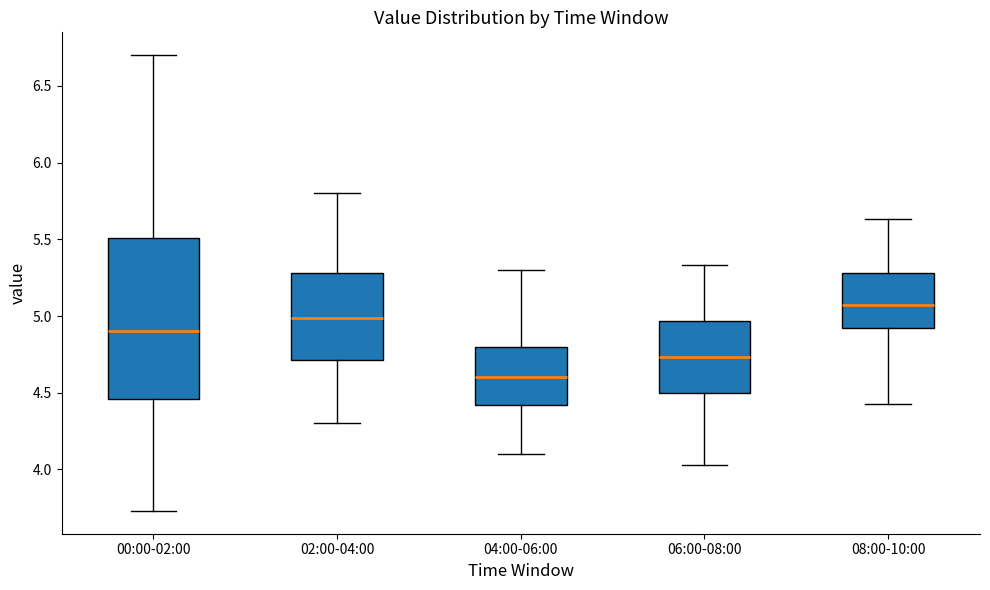

Reading left to right, read every box against the y-axis: the position of its median line, the range the box covers, and the ends of its whiskers. The values are not printed on the chart, so give them approximately, as read against the axis.

00:00-02:00: median 4.90, box 4.45 to 5.50, whiskers 3.75 to 6.70
02:00-04:00: median 5.00, box 4.70 to 5.30, whiskers 4.30 to 5.80
04:00-06:00: median 4.60, box 4.40 to 4.80, whiskers 4.10 to 5.30
06:00-08:00: median 4.75, box 4.50 to 4.95, whiskers 4.05 to 5.35
08:00-10:00: median 5.05, box 4.90 to 5.30, whiskers 4.45 to 5.65